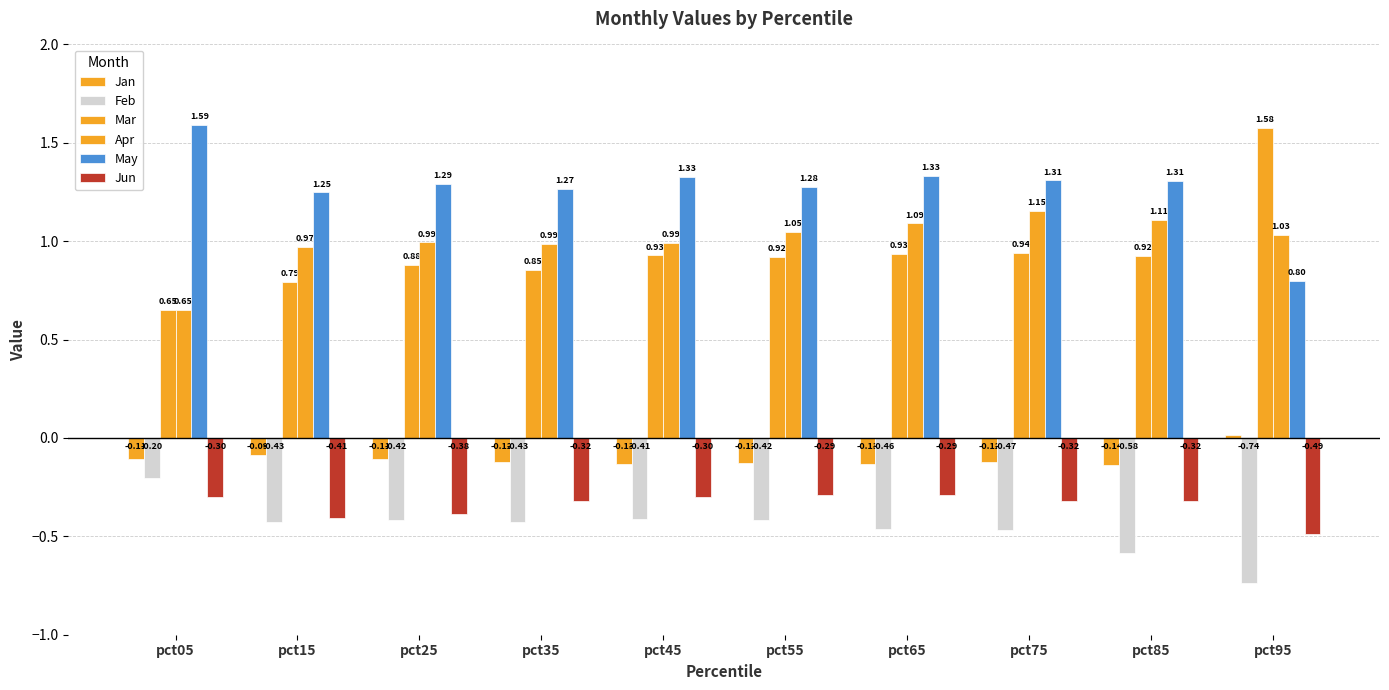

Which series has the widest spread of values?

Mar